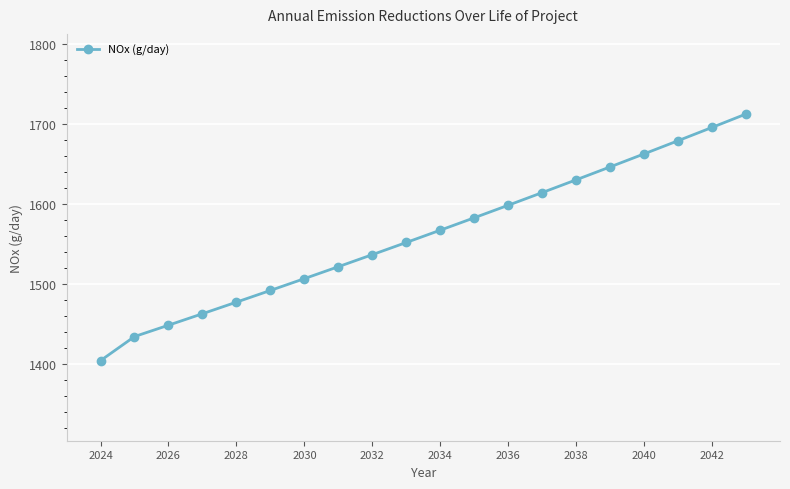

What is the minimum value shown in the chart?

1404.7